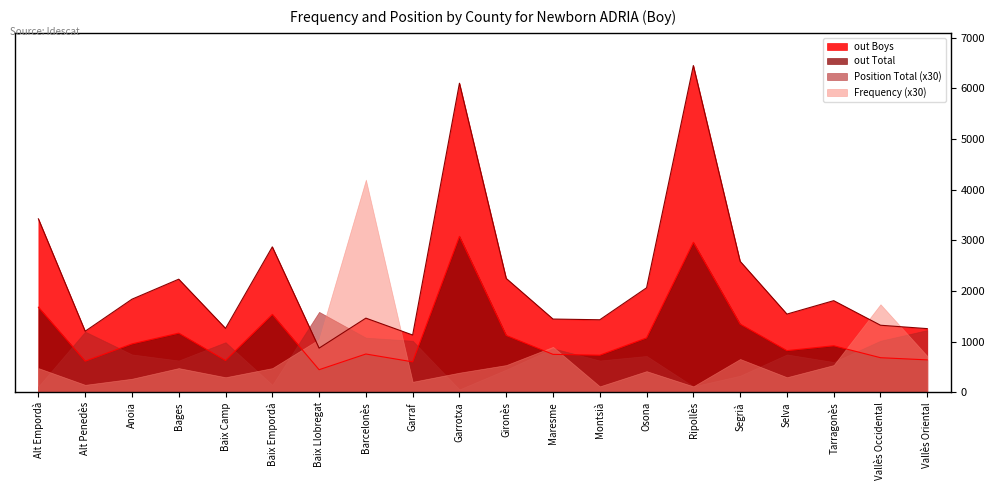

What is the difference between the second highest and minimum values in the out Boys series?

5229